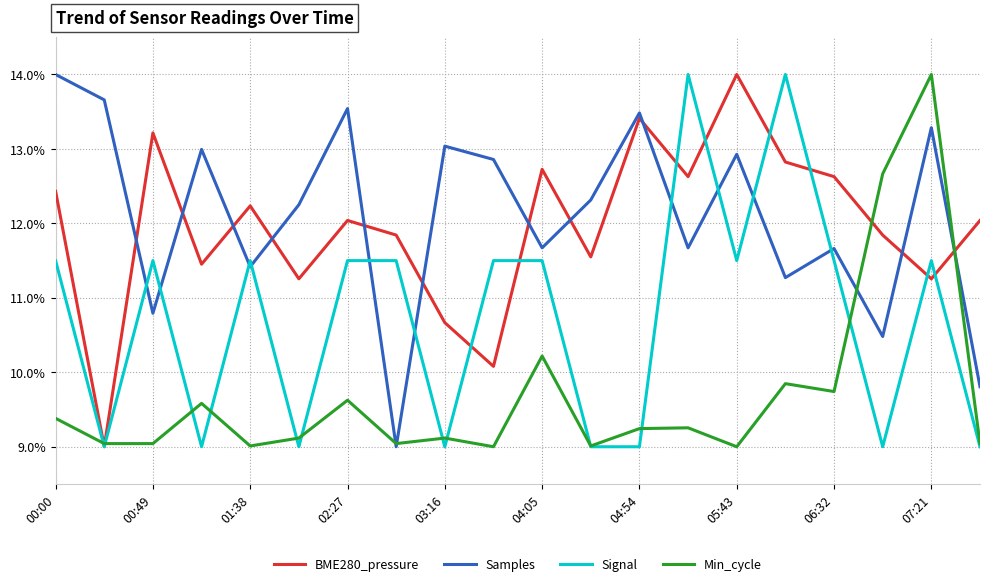

At how many categories does at least one series exceed 9?

20